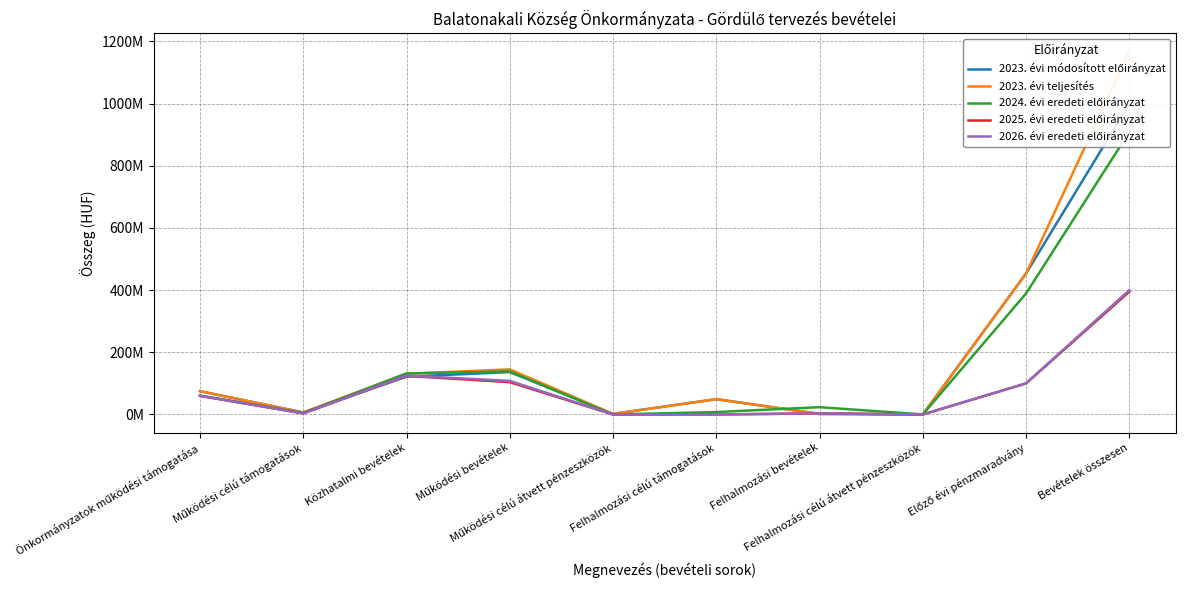

Rank the series by their maximum value, from lowest to highest.

2025. évi eredeti előirányzat, 2026. évi eredeti előirányzat, 2024. évi eredeti előirányzat, 2023. évi módosított előirányzat, 2023. évi teljesítés